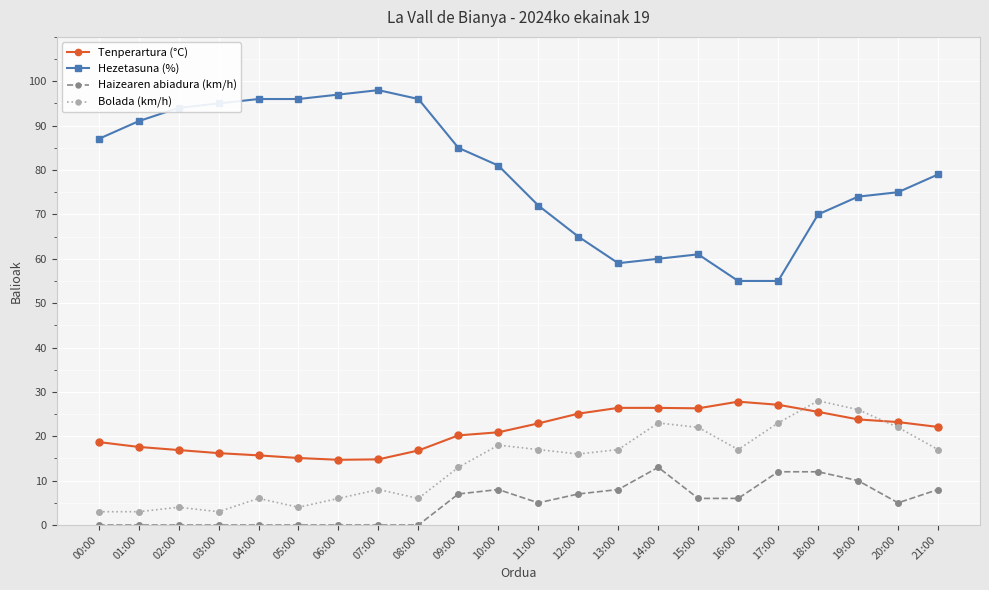

True or false: Bolada (km/h) and Hezetasuna (%) cross at least once.

False